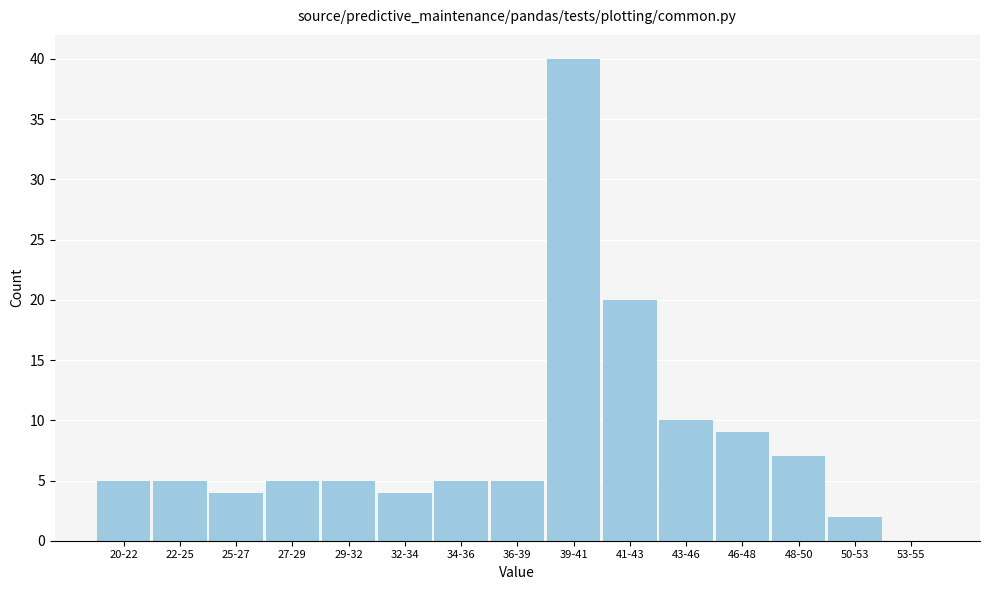

Reading left to right, what are all the values shown in this chart?

20-22=5	22-25=5	25-27=4	27-29=5	29-32=5	32-34=4	34-36=5	36-39=5	39-41=40	41-43=20	43-46=10	46-48=9	48-50=7	50-53=2	53-55=0